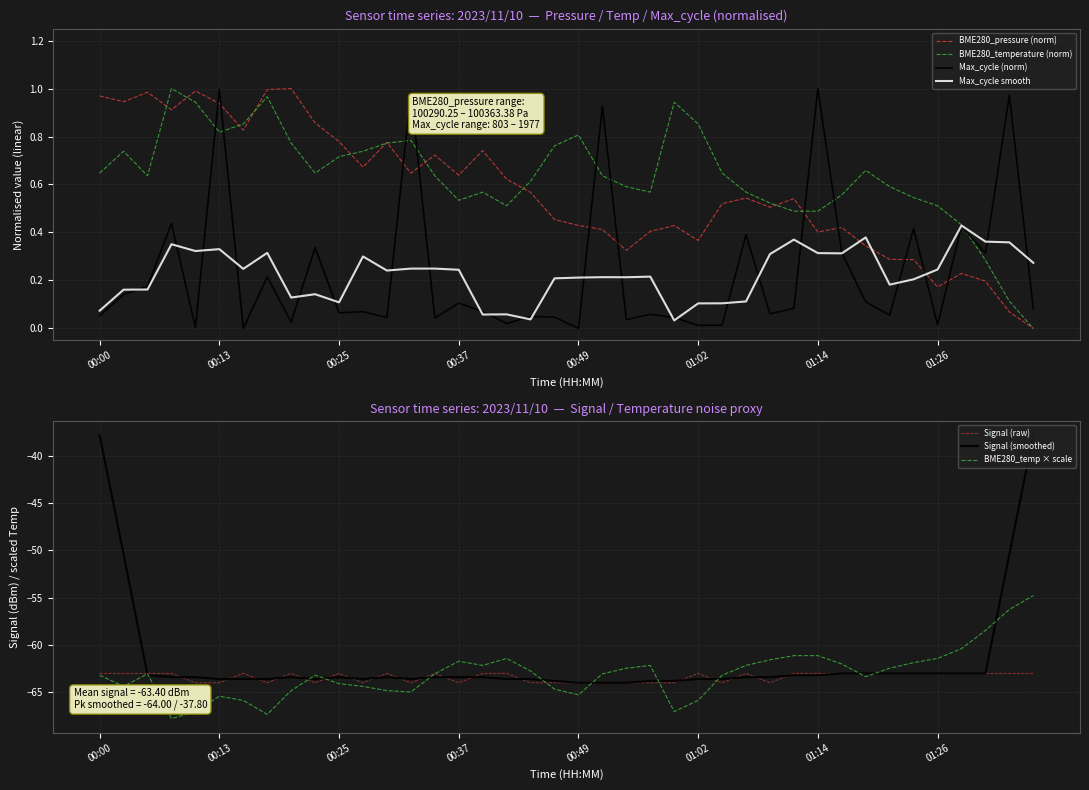

Reading left to right, extract all data points from this chart.

BME280_temperature: -63.2	-64.4	-63.0	-67.8	-67.0	-65.4	-65.9	-67.3	-64.8	-63.2	-64.1	-64.4	-64.8	-65.0	-63.0	-61.7	-62.2	-61.4	-62.8	-64.7	-65.3	-63.0	-62.5	-62.2	-67.0	-65.9	-63.2	-62.2	-61.6	-61.1	-61.1	-62.0	-63.3	-62.5	-61.9	-61.4	-60.4	-58.5	-56.2	-54.8
BME280_pressure: 1.0	0.9	1.0	0.9	1.0	0.9	0.8	1.0	1.0	0.9	0.8	0.7	0.8	0.6	0.7	0.6	0.7	0.6	0.6	0.5	0.4	0.4	0.3	0.4	0.4	0.4	0.5	0.5	0.5	0.5	0.4	0.4	0.3	0.3	0.3	0.2	0.2	0.2	0.1	0.0
Max_cycle: 0.1	0.1	0.2	0.4	0.0	1.0	0.0	0.2	0.0	0.3	0.1	0.1	0.0	1.0	0.0	0.1	0.1	0.0	0.1	0.0	0.0	0.9	0.0	0.1	0.0	0.0	0.0	0.4	0.1	0.1	1.0	0.3	0.1	0.1	0.4	0.0	0.4	0.3	1.0	0.1
Signal: -63.0	-63.0	-63.0	-63.0	-64.0	-64.0	-63.0	-64.0	-63.0	-64.0	-63.0	-64.0	-63.0	-64.0	-63.0	-64.0	-63.0	-63.0	-64.0	-64.0	-64.0	-64.0	-64.0	-64.0	-64.0	-63.0	-64.0	-63.0	-64.0	-63.0	-63.0	-63.0	-63.0	-63.0	-63.0	-63.0	-63.0	-63.0	-63.0	-63.0